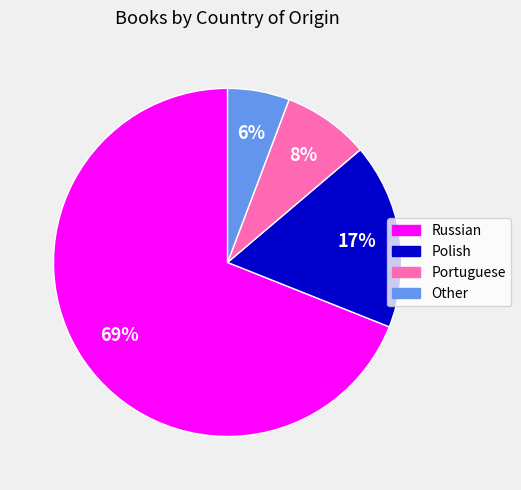

Combined, do Portuguese and Other account for over 50%?

No